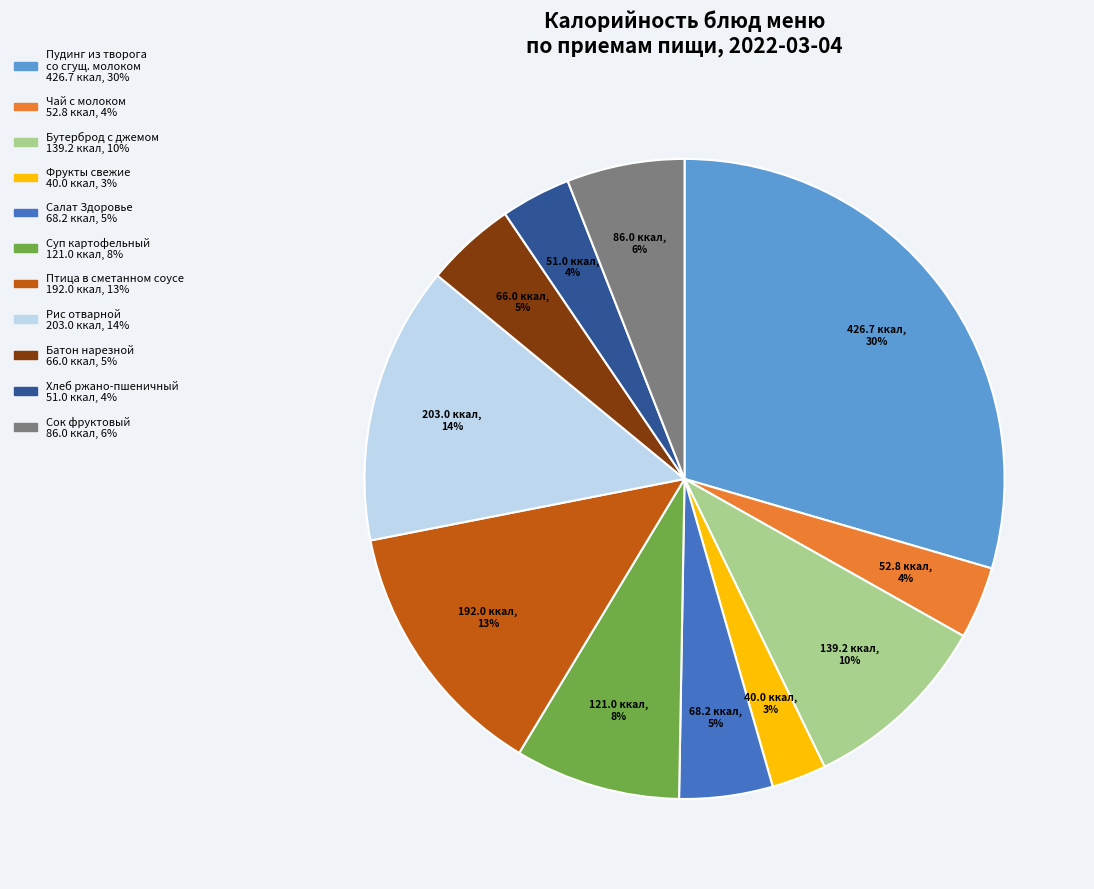

Is there a majority slice in this chart?

No